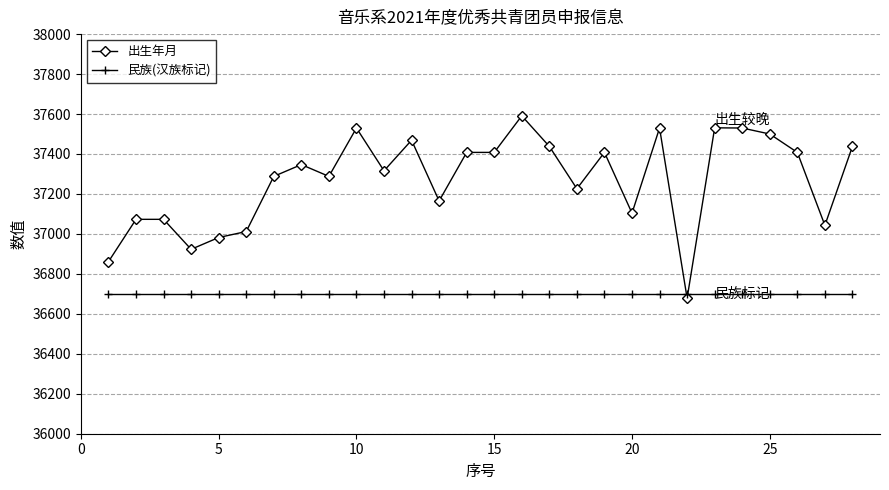

Rank the series by their maximum value, from lowest to highest.

民族(汉族标记), 出生年月